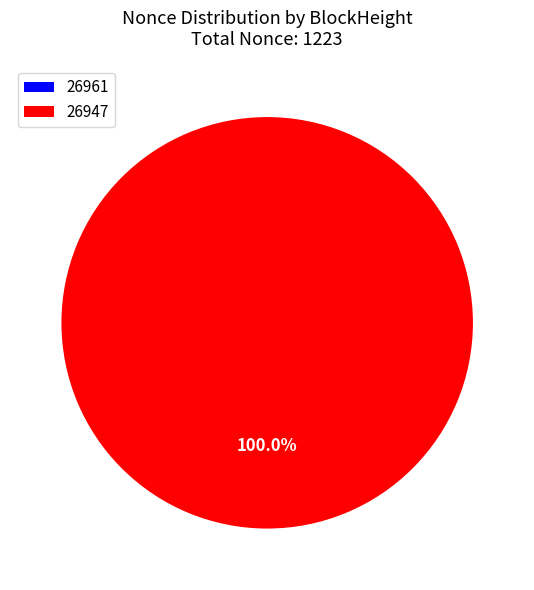

Count the number of slices in the pie.

2